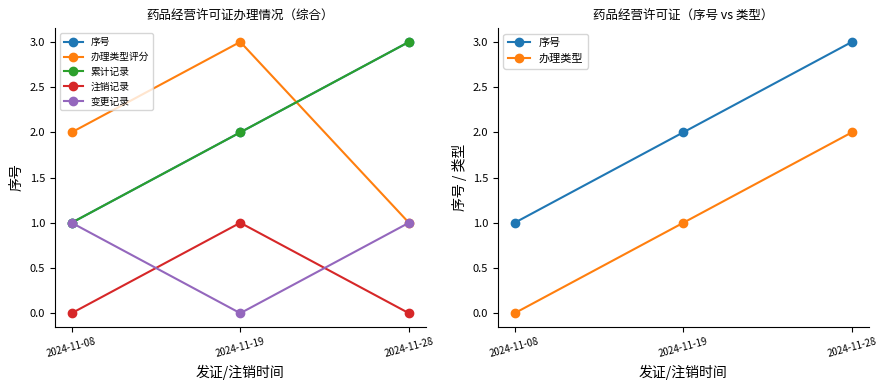

Reading left to right, transcribe all the data shown in this chart.

序号: 2024-11-08=1	2024-11-19=2	2024-11-28=3
办理类型评分: 2024-11-08=2	2024-11-19=3	2024-11-28=1
累计记录: 2024-11-08=1	2024-11-19=2	2024-11-28=3
注销记录: 2024-11-08=0	2024-11-19=1	2024-11-28=0
变更记录: 2024-11-08=1	2024-11-19=0	2024-11-28=1
办理类型: 2024-11-08=0	2024-11-19=1	2024-11-28=2